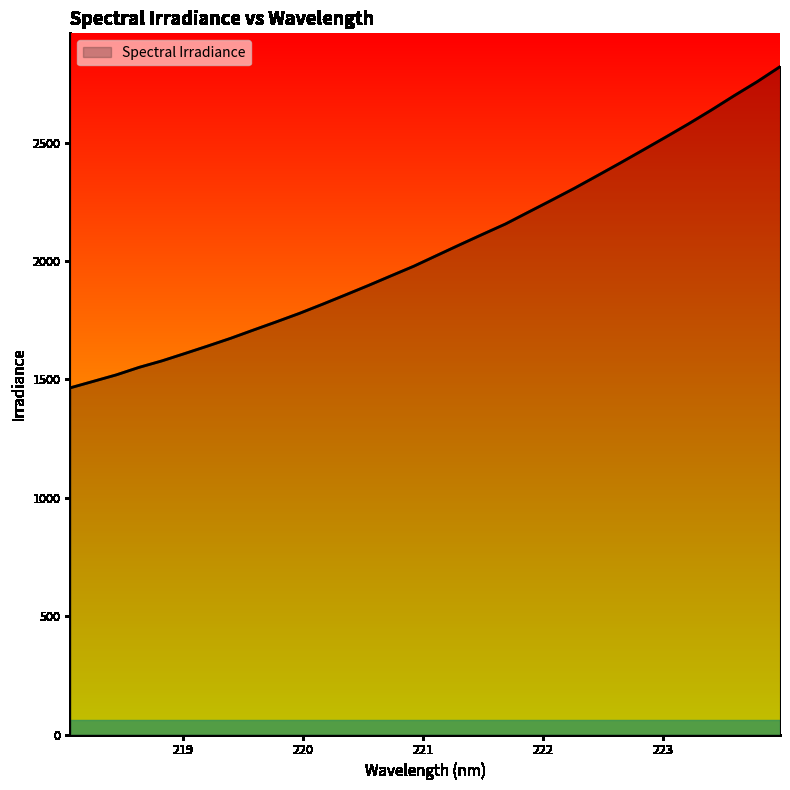

What is the difference between the maximum and minimum values?

1356.3